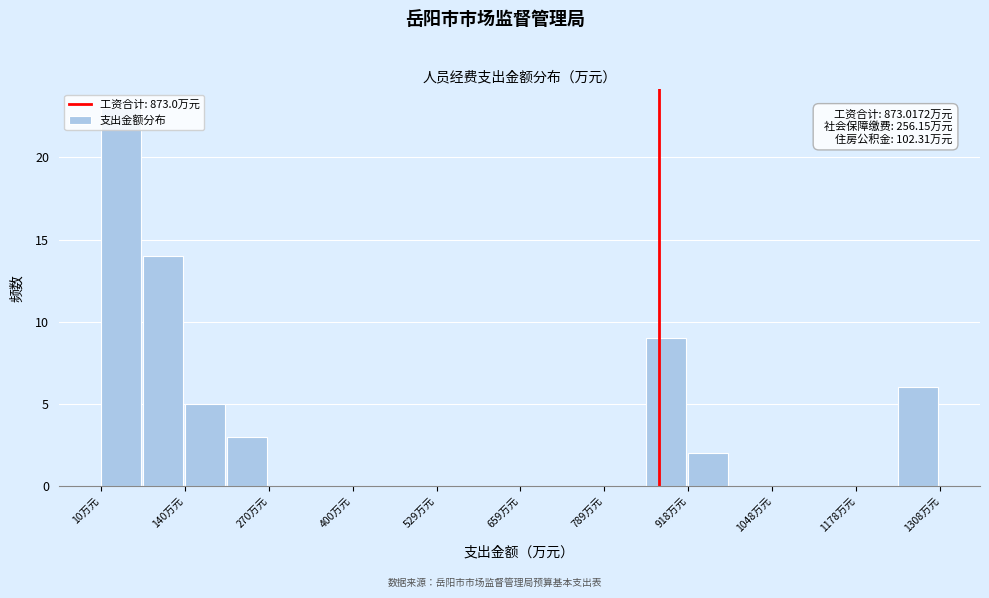

Around what value on the x-axis is the tallest bar? Give the approximate position of its centre, as read against the axis.

40